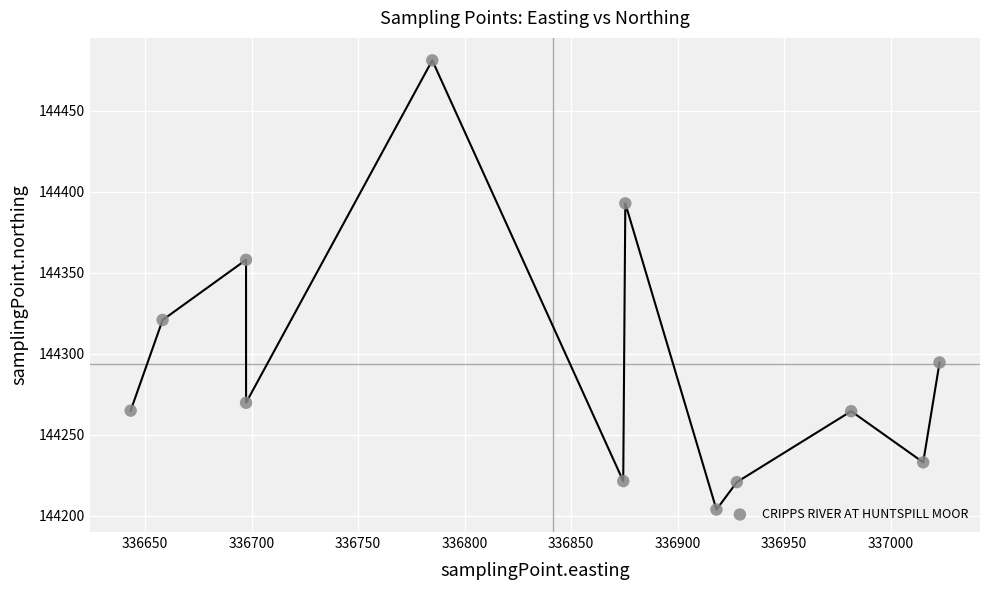

What Y value in the scatter plot is closest to 144342?

144357.9